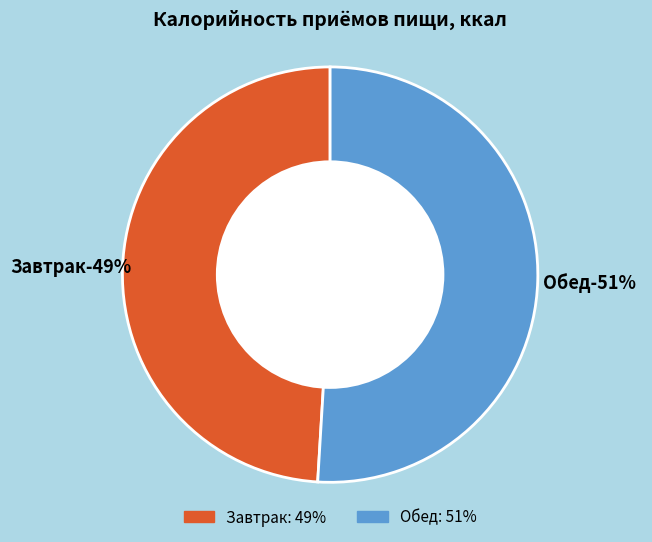

Is the sum of Завтрак and Обед greater than half?

Yes